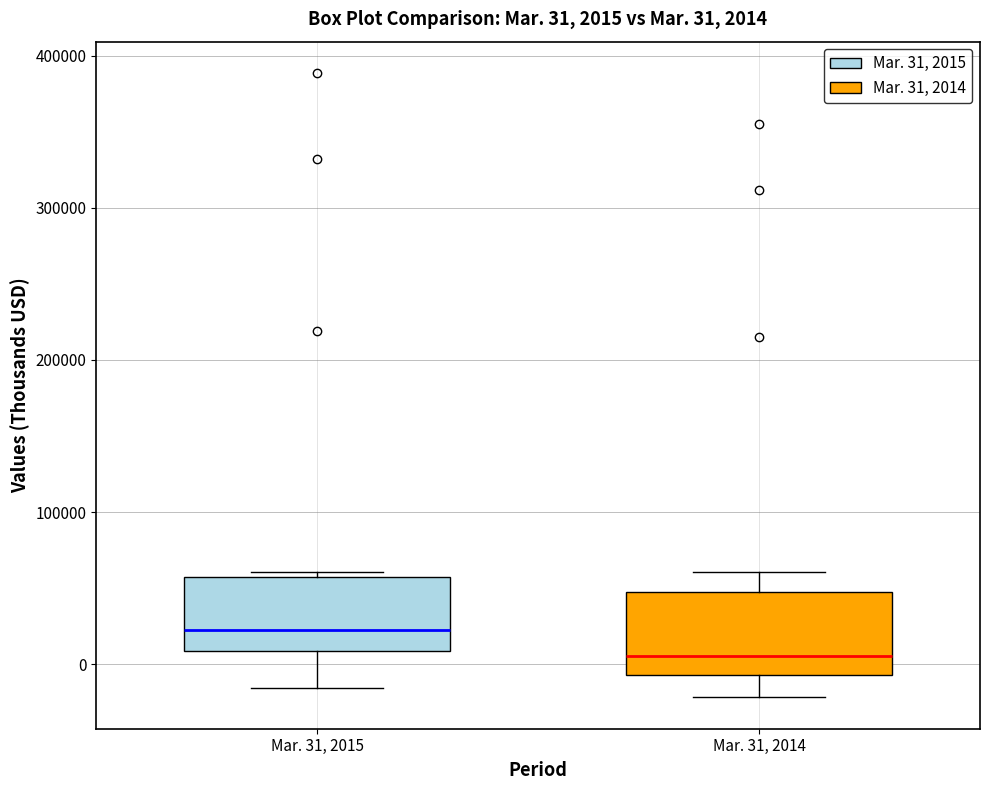

Which box has the highest median line?

Mar. 31, 2015